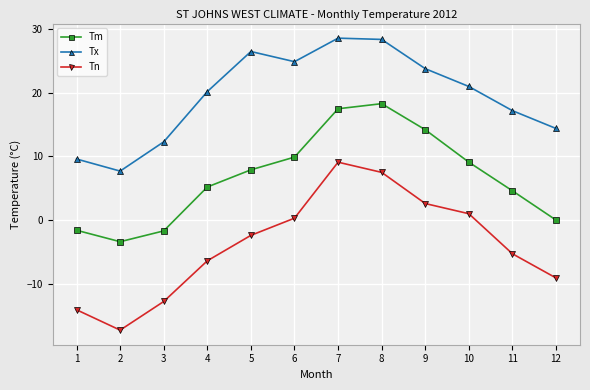

The Tm series shows 27.6 at 7. True or false?

False